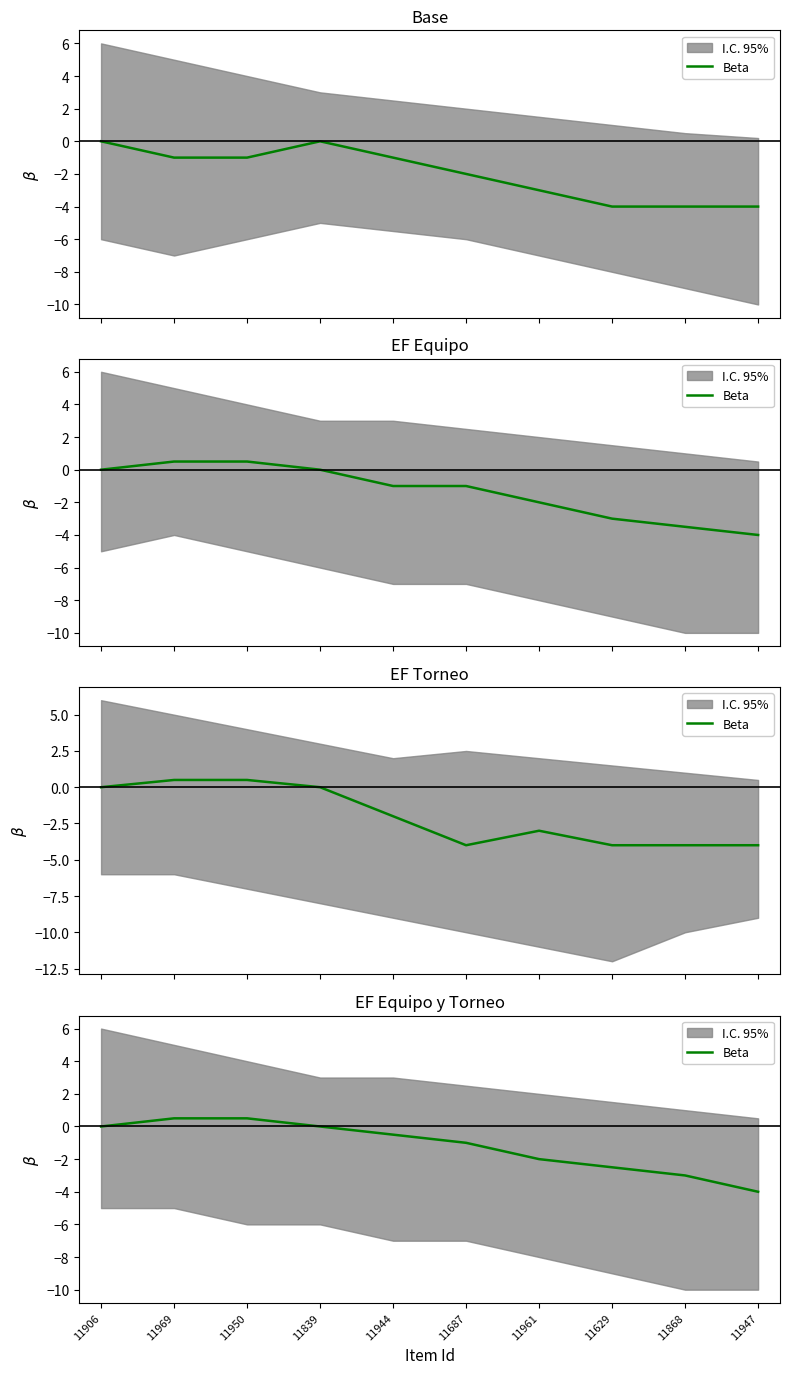

What is the label of the 5th point from the right?

11687